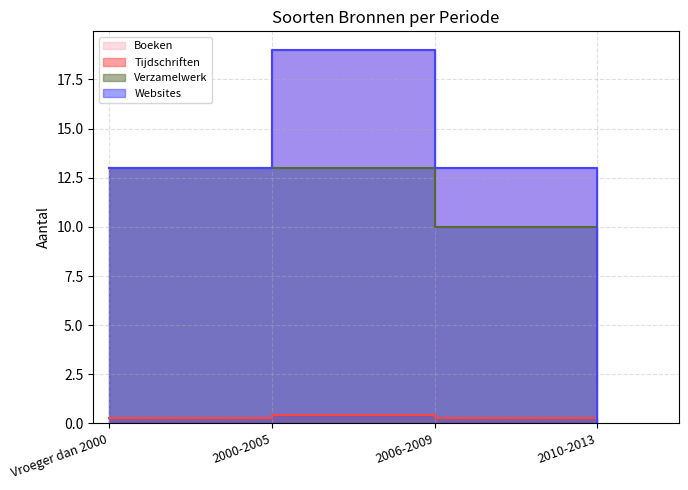

Which series has the largest range (max minus min)?

Boeken